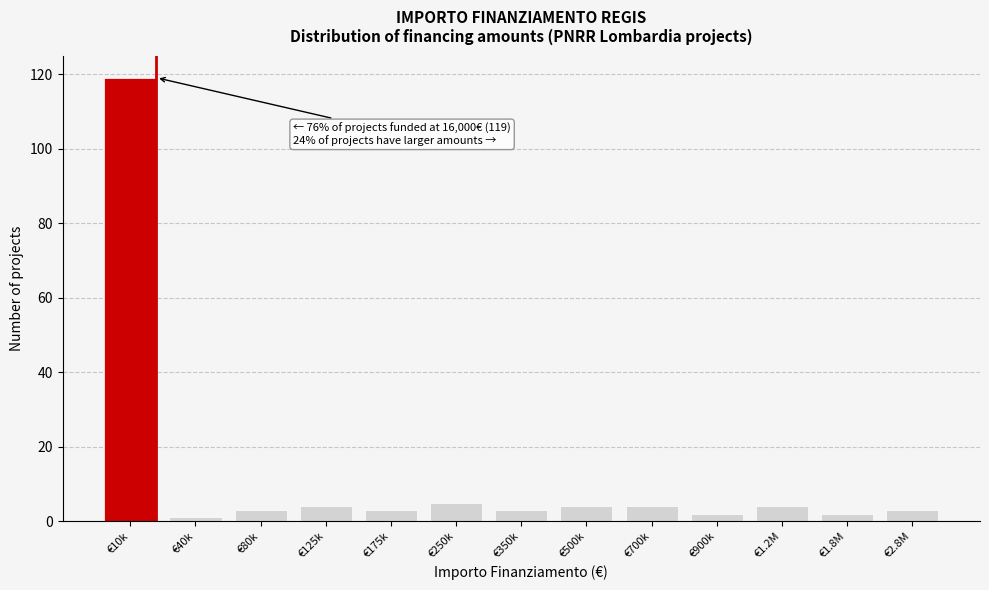

Reading right to left, transcribe all the data shown in this chart.

€2.8M=3	€1.8M=2	€1.2M=4	€900k=2	€700k=4	€500k=4	€350k=3	€250k=5	€175k=3	€125k=4	€80k=3	€40k=1	€10k=119